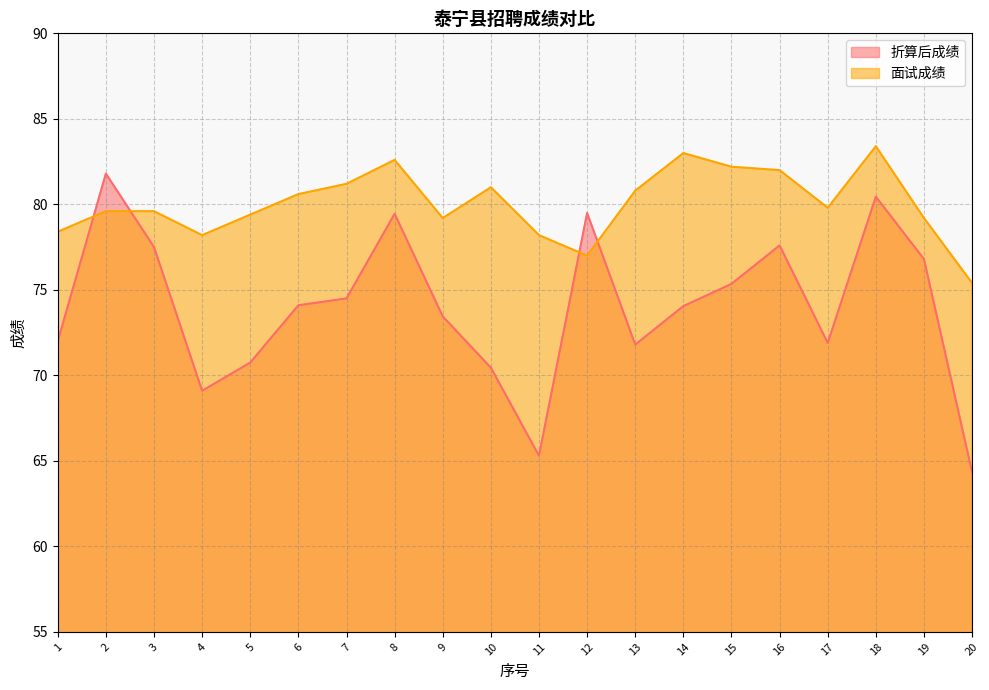

At which category does the chart reach its minimum across all series?

20